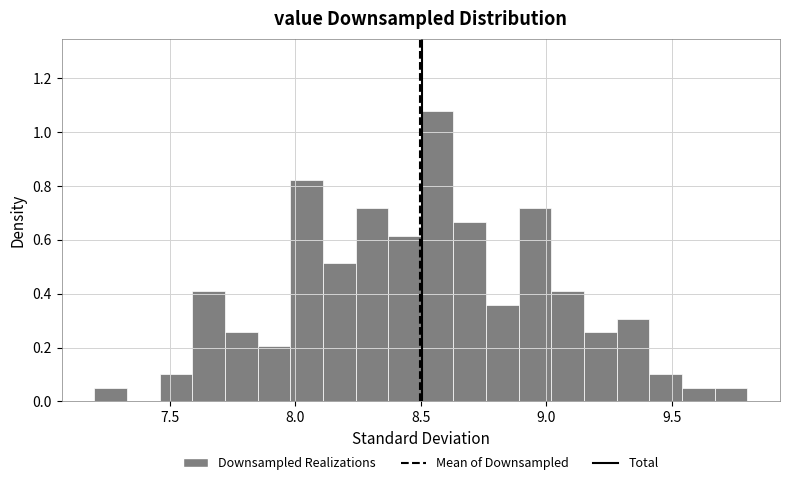

Around what value on the x-axis is the tallest bar? Give the approximate position of its centre, as read against the axis.

8.55